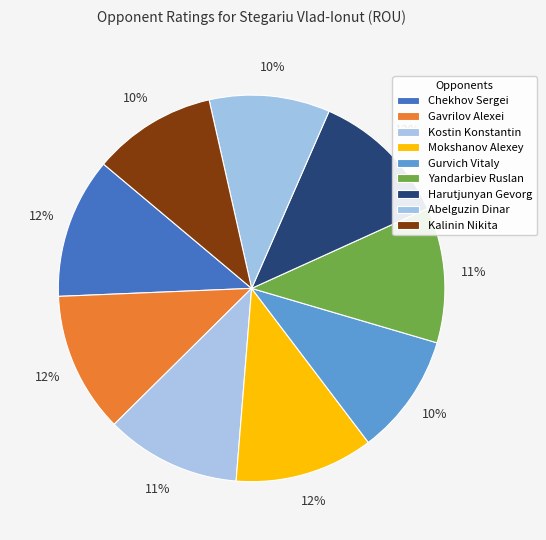

How many segments does this pie chart have?

9